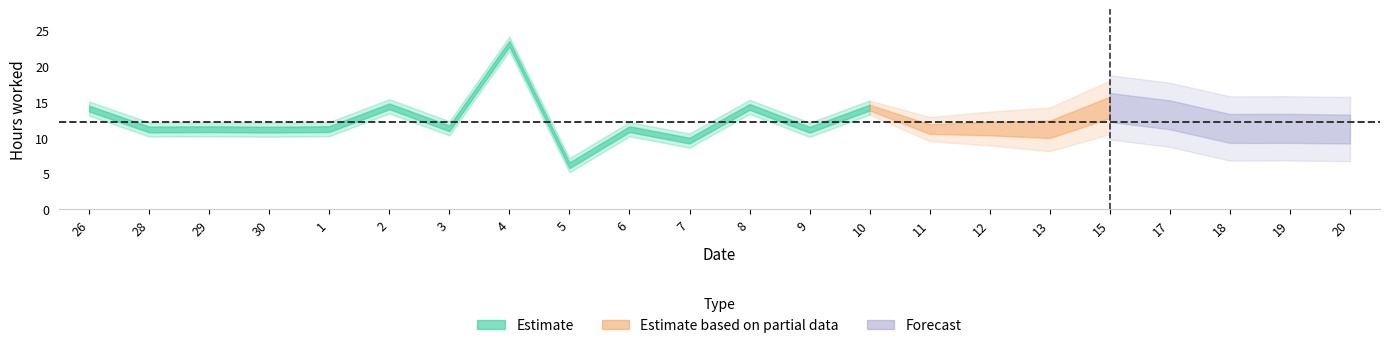

What is the value of the 16th point from the left?

11.3